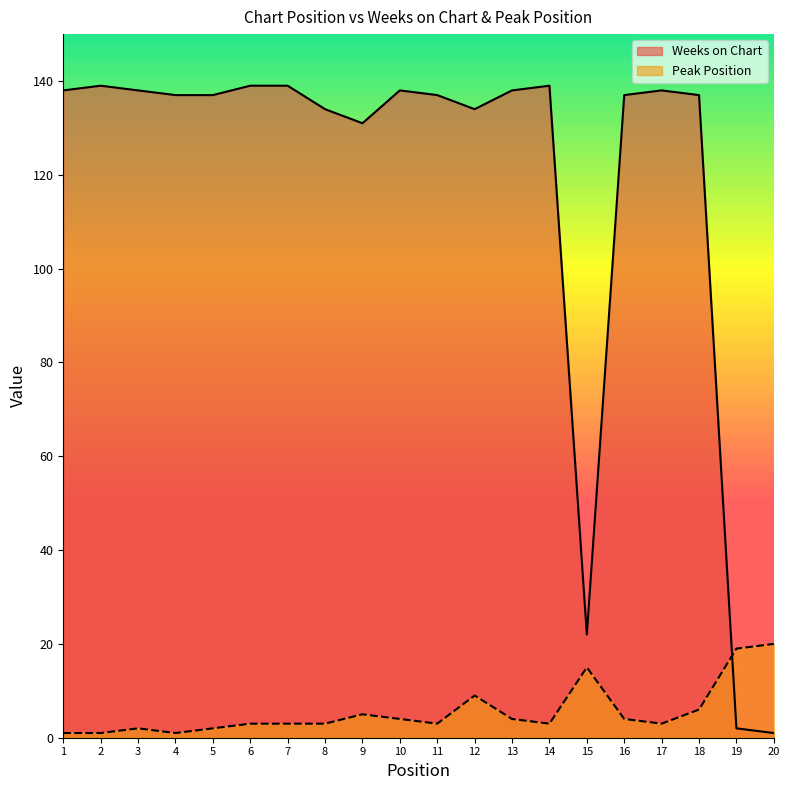

Reading left to right, extract all data points from this chart.

Weeks on Chart: 1=138	2=139	3=138	4=137	5=137	6=139	7=139	8=134	9=131	10=138	11=137	12=134	13=138	14=139	15=22	16=137	17=138	18=137	19=2	20=1
Peak Position: 1=1	2=1	3=2	4=1	5=2	6=3	7=3	8=3	9=5	10=4	11=3	12=9	13=4	14=3	15=15	16=4	17=3	18=6	19=19	20=20